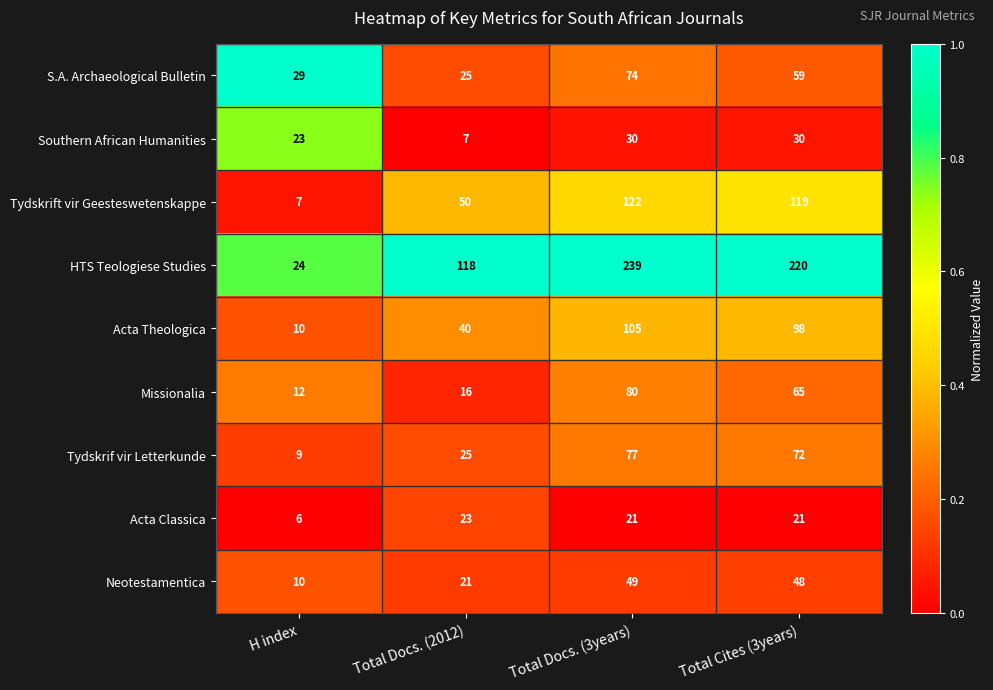

The Neotestamentica series shows 10 at Total Docs. (2012). True or false?

False